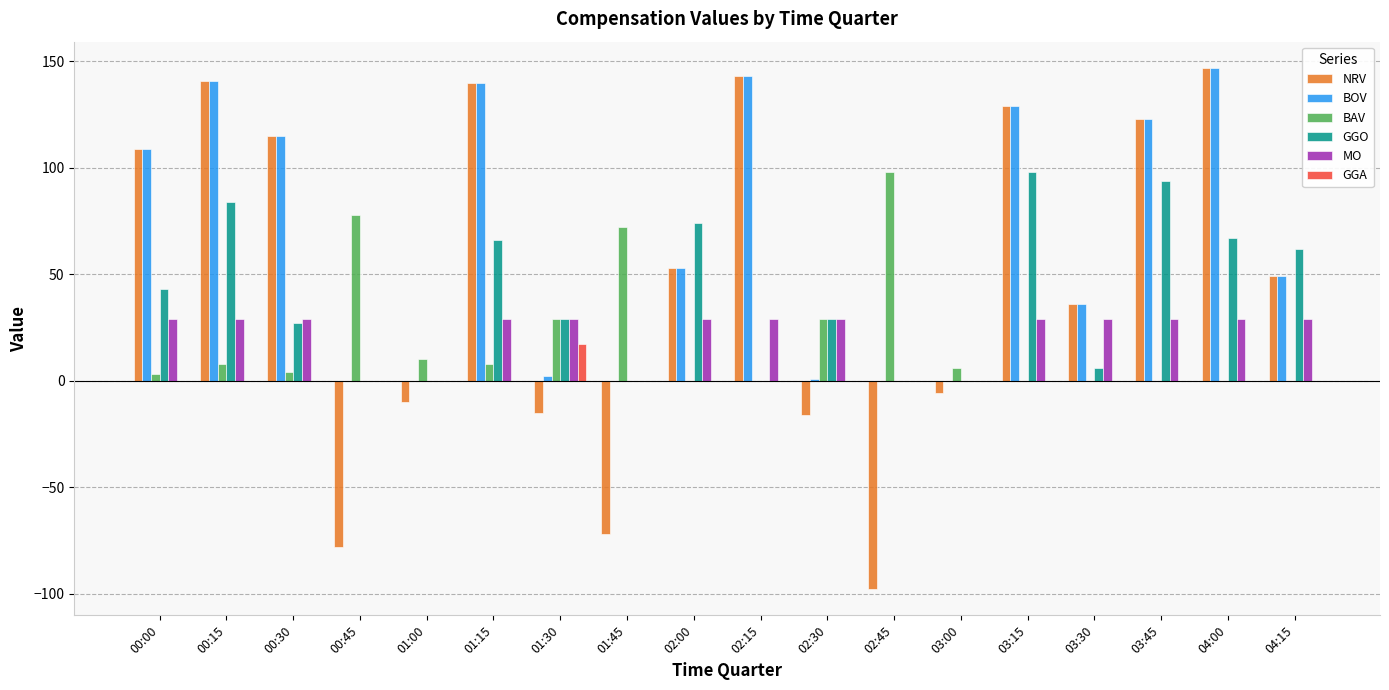

What is the sum of all MO values?

377